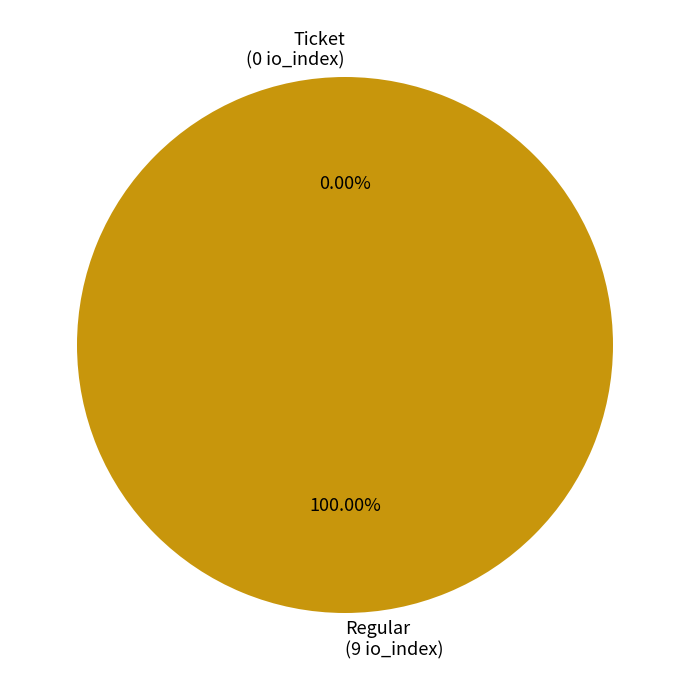

Which slice is the largest?

Regular